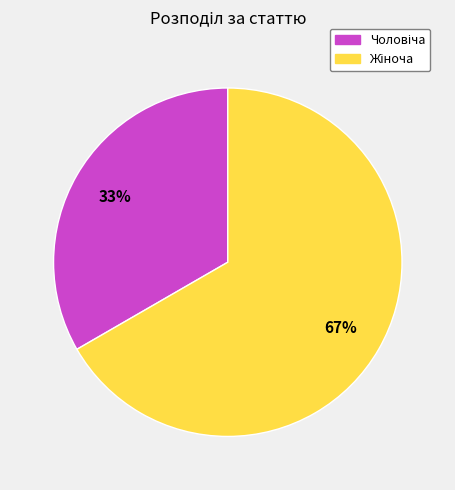

To the nearest percent, what is the average slice percentage?

50%